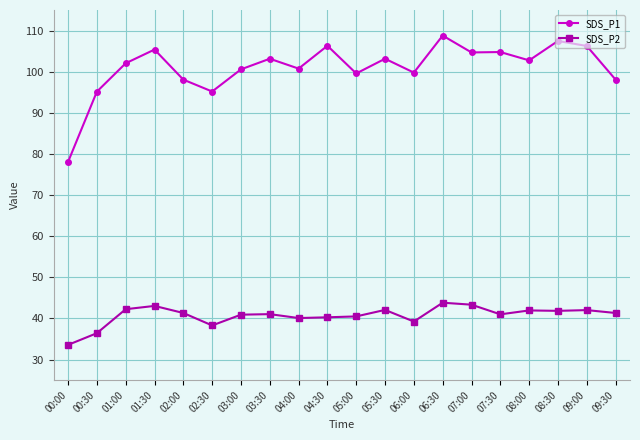

What is the sum of all SDS_P1 values?

2020.0